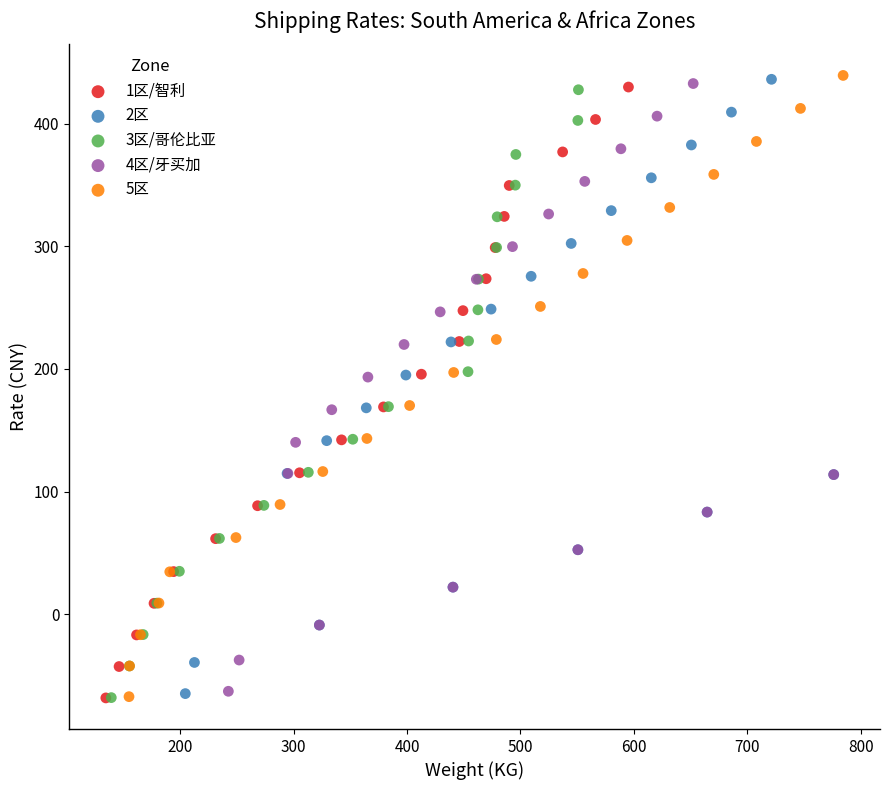

Which series has the largest Y range (max minus min)?

5区